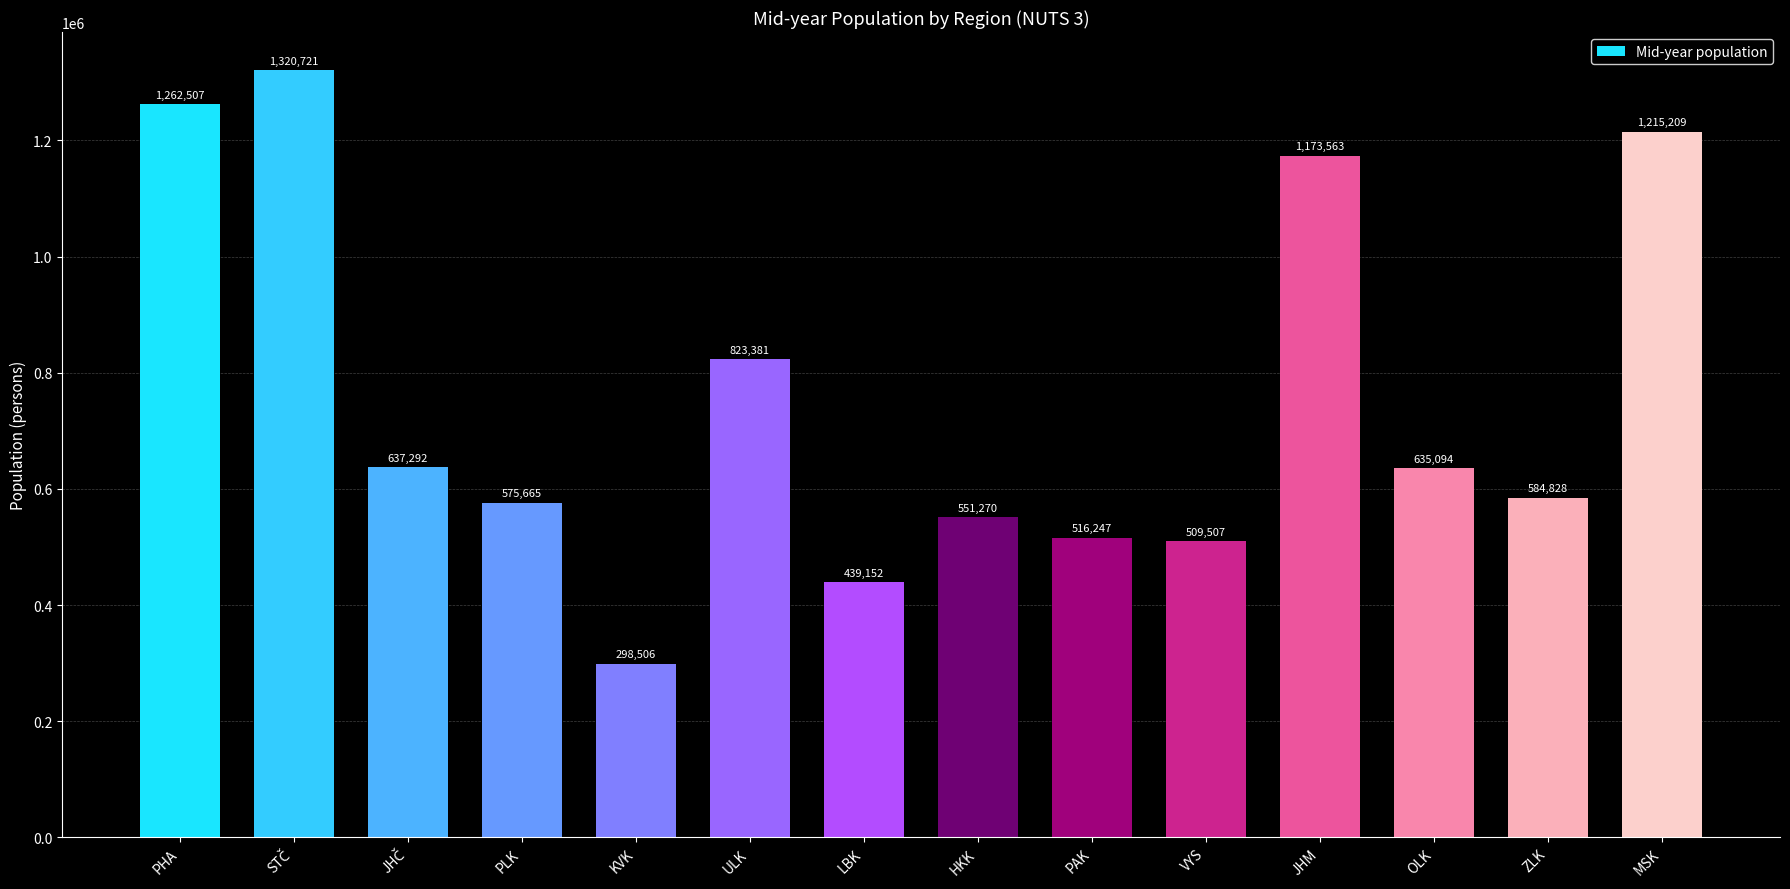

At which label is the value closest to 809613?

ULK